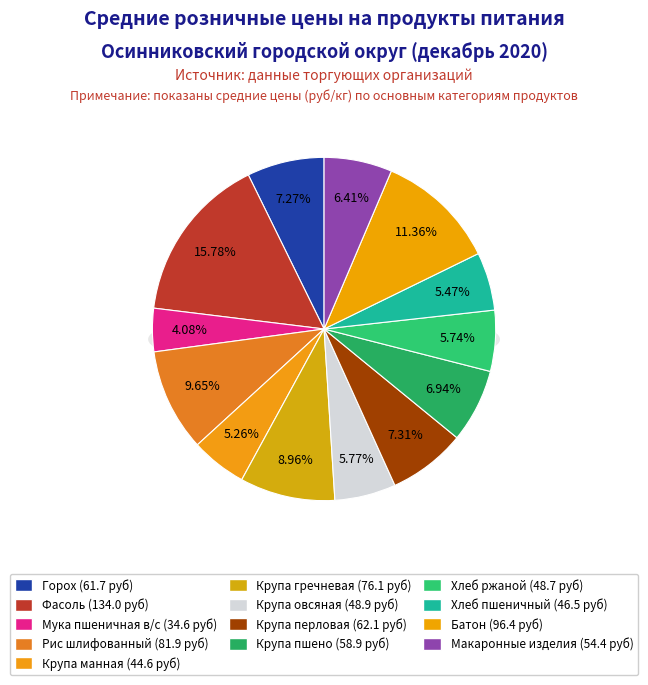

True or false: Фасоль accounts for 5% of the total.

False